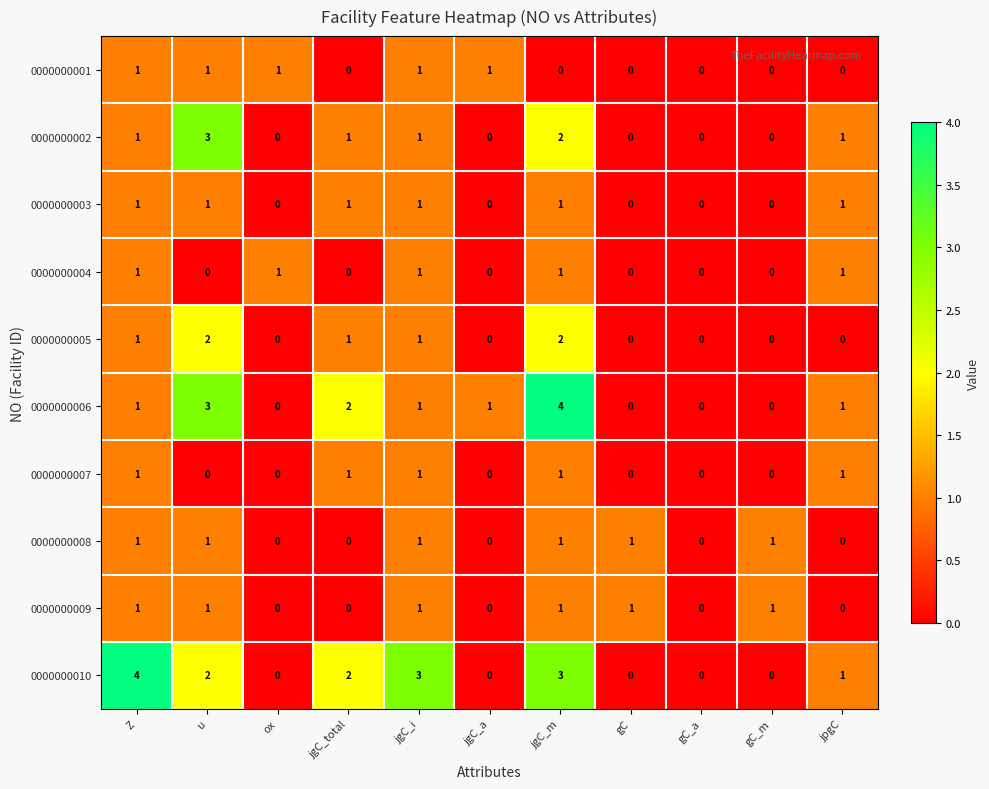

Which series changed the most between Z and gC?

0000000010